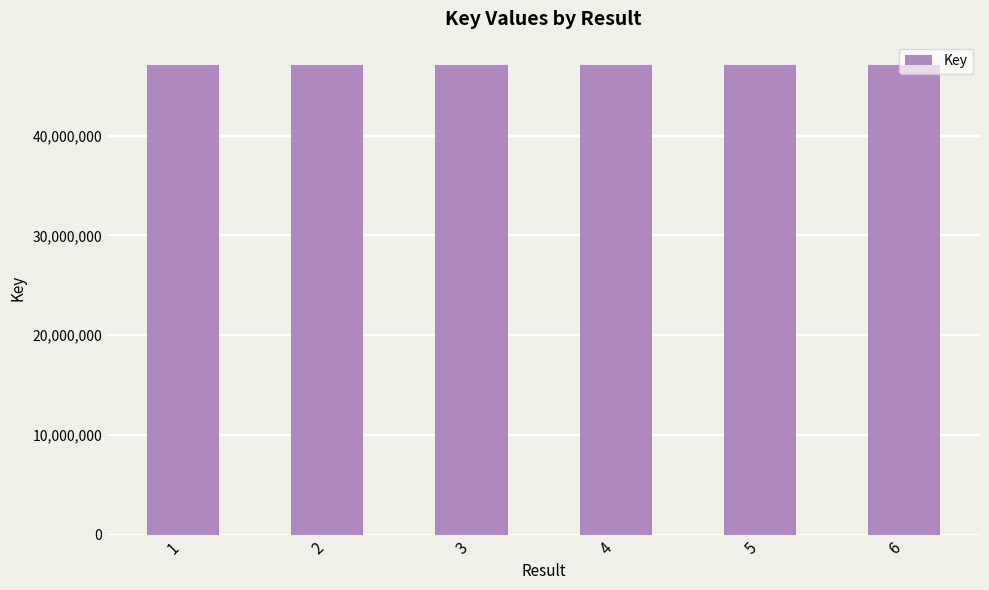

What is the value of the 2nd bar from the left?

47054462